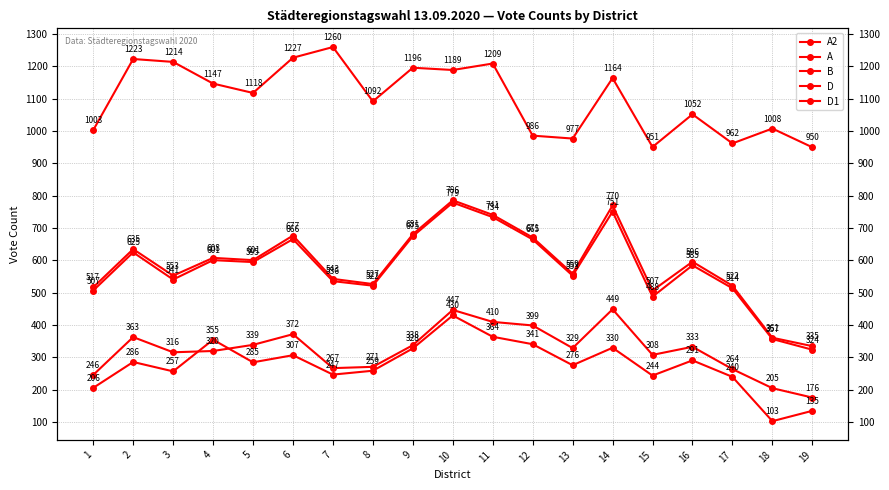

In D, how many points are higher than both neighbors (excluding endpoints)?

6